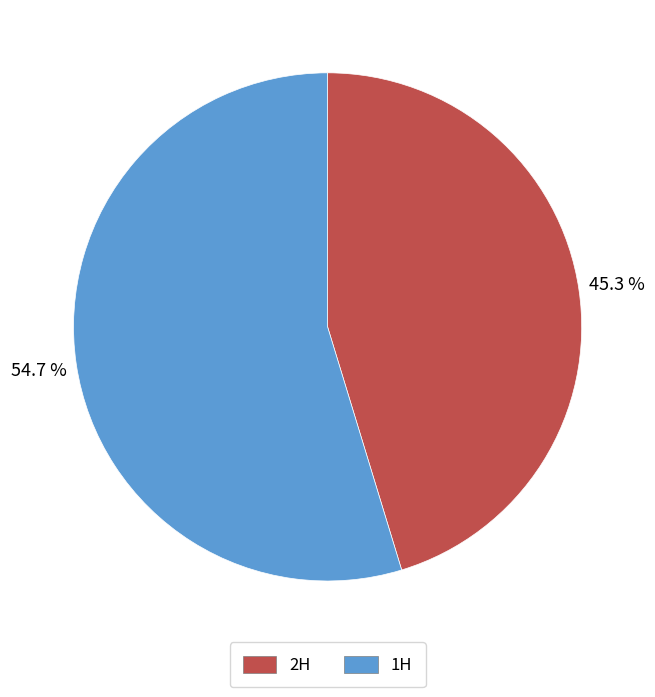

What is the largest slice in the pie chart?

1H